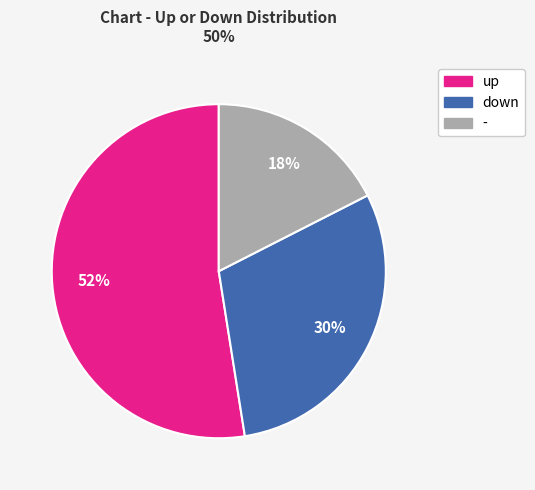

Rank the categories by value from highest to lowest.

up, down, -